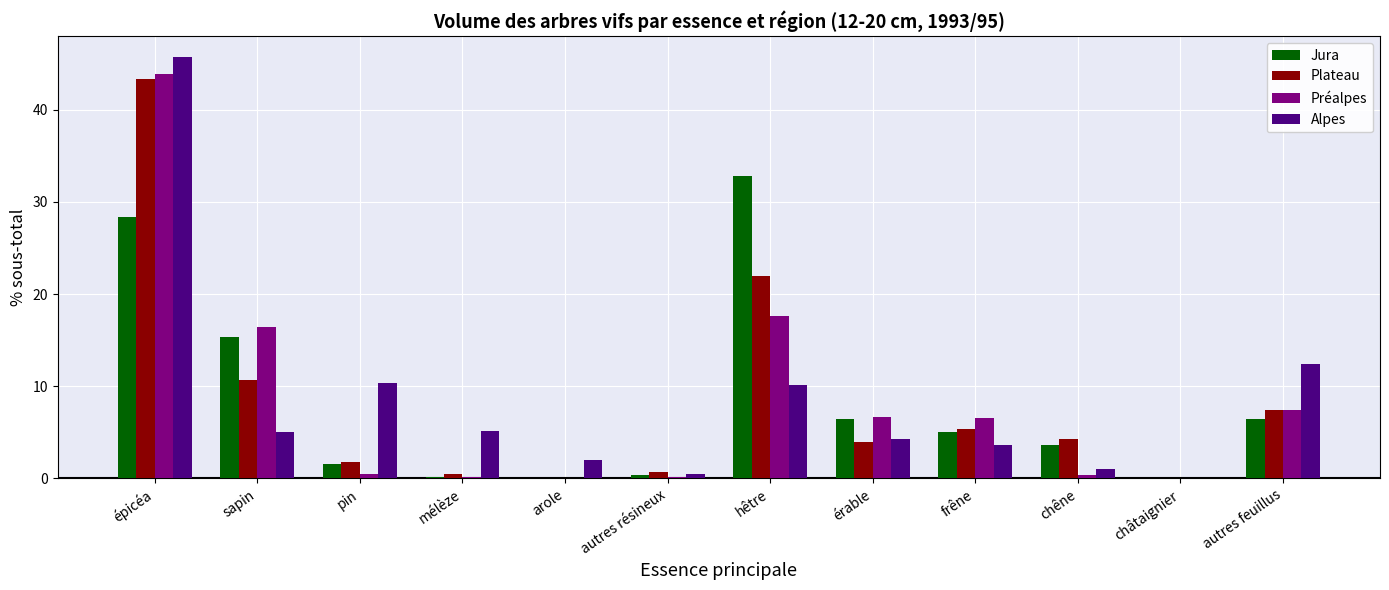

At which label is Préalpes closest to 21?

hêtre